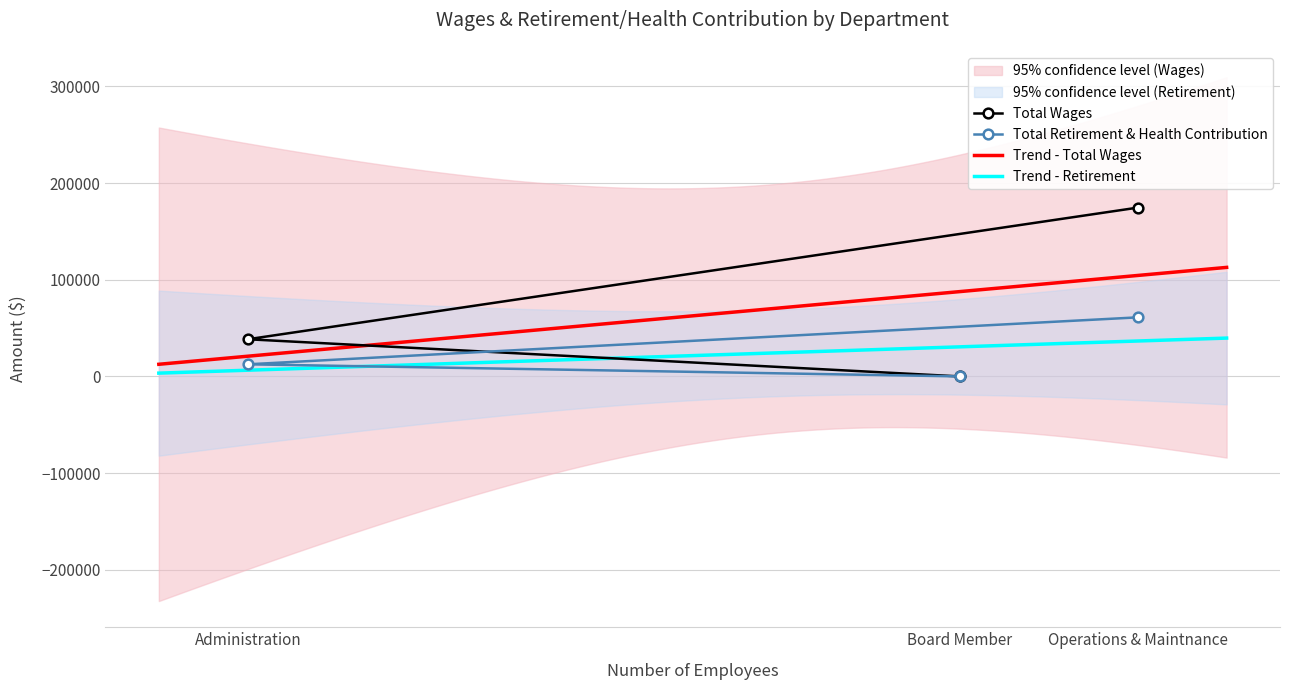

Which category has the lowest value in the Total Retirement & Health Contribution series?

Board Member